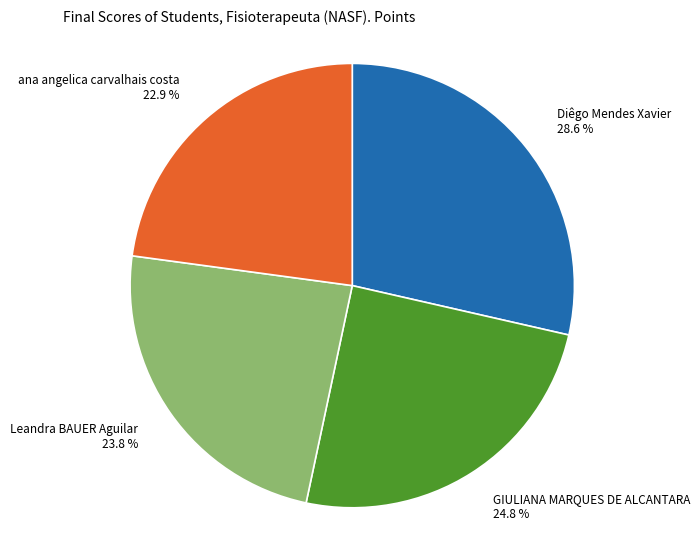

Is there any slice that represents more than half of the pie?

No